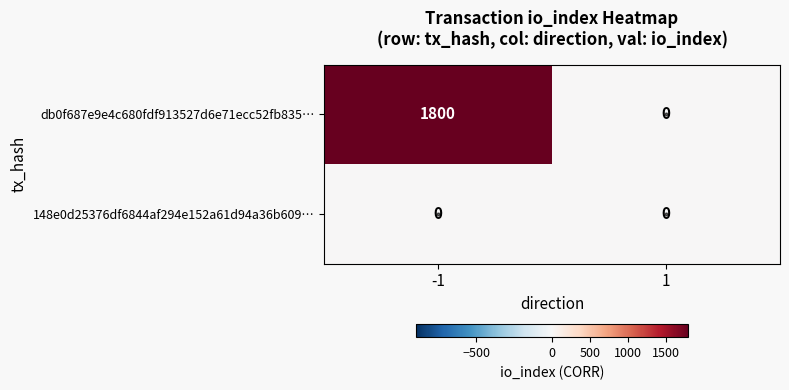

Between -1 and 1, which series saw the biggest shift?

db0f687e9e4c680fdf913527d6e71ecc52fb835…